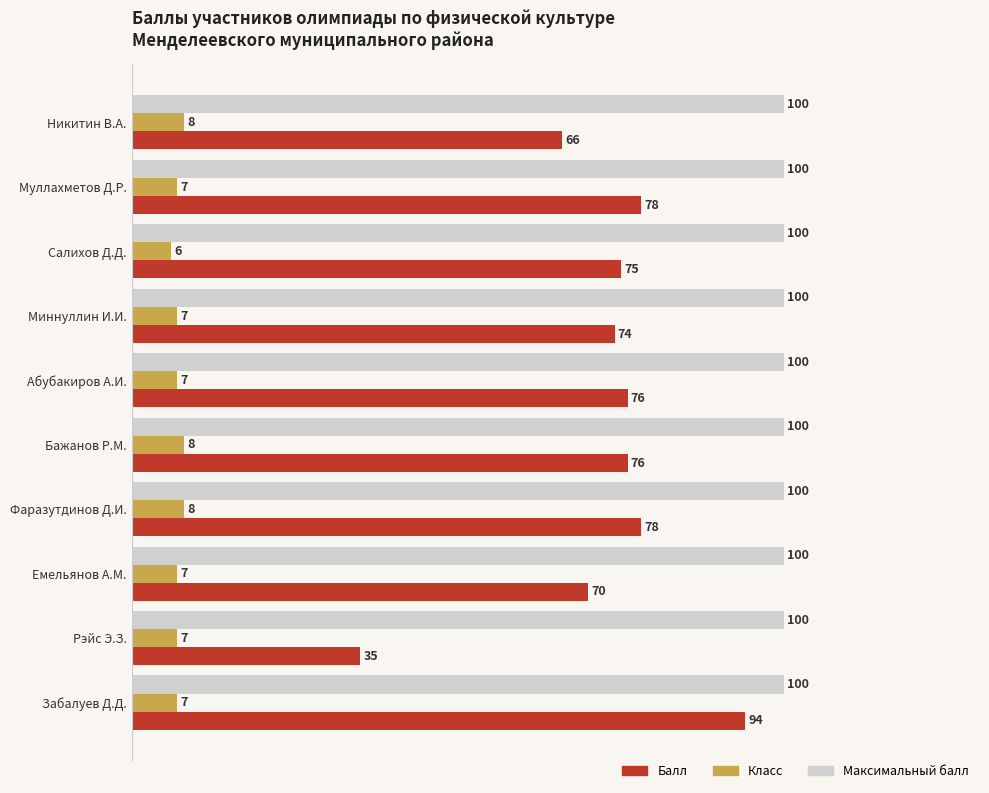

List the series in order of their overall mean, lowest first.

Класс, Балл, Максимальный балл